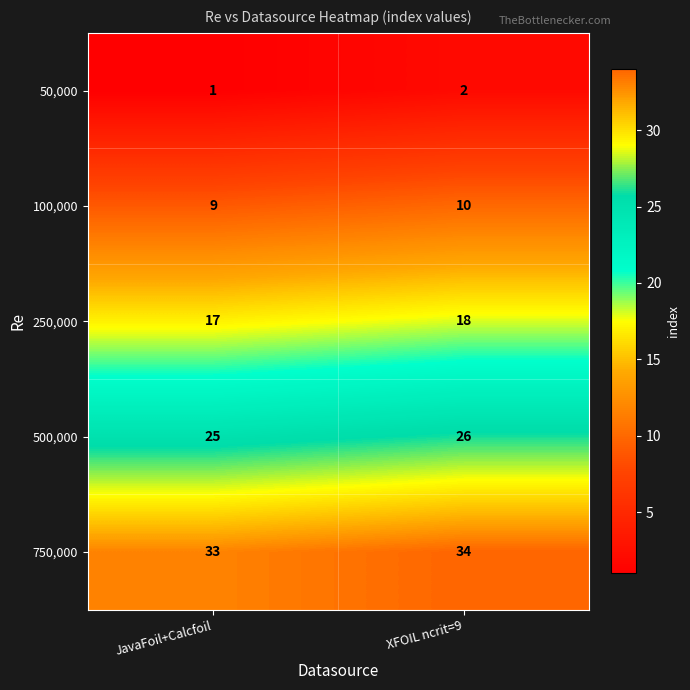

Which category has the highest value across all series?

XFOIL ncrit=9